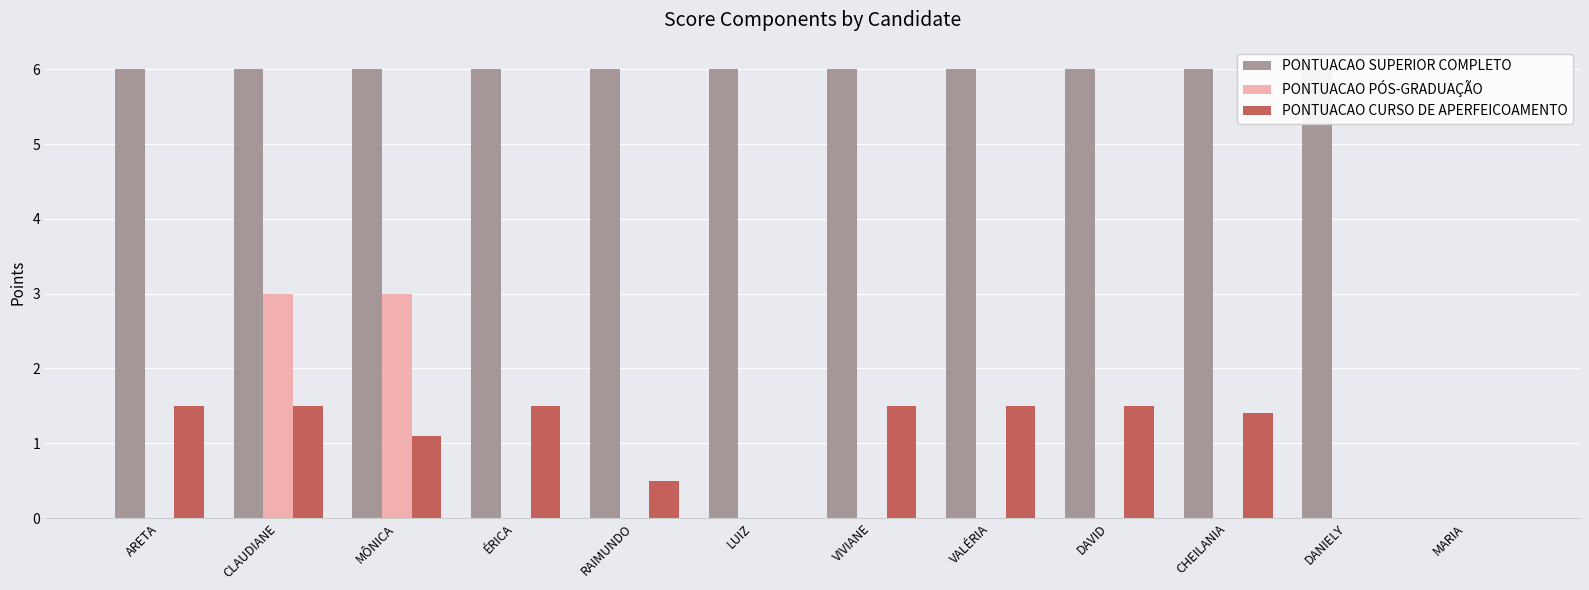

Reading left to right, transcribe all the data shown in this chart.

PONTUACAO SUPERIOR COMPLETO: ARETA=6.0	CLAUDIANE=6.0	MÔNICA=6.0	ÉRICA=6.0	RAIMUNDO=6.0	LUIZ=6.0	VIVIANE=6.0	VALÉRIA=6.0	DAVID=6.0	CHEILANIA=6.0	DANIELY=6.0	MARIA=0.0
PONTUACAO PÓS-GRADUAÇÃO: ARETA=0.0	CLAUDIANE=3.0	MÔNICA=3.0	ÉRICA=0.0	RAIMUNDO=0.0	LUIZ=0.0	VIVIANE=0.0	VALÉRIA=0.0	DAVID=0.0	CHEILANIA=0.0	DANIELY=0.0	MARIA=0.0
PONTUACAO CURSO DE APERFEICOAMENTO: ARETA=1.5	CLAUDIANE=1.5	MÔNICA=1.1	ÉRICA=1.5	RAIMUNDO=0.5	LUIZ=0.0	VIVIANE=1.5	VALÉRIA=1.5	DAVID=1.5	CHEILANIA=1.4	DANIELY=0.0	MARIA=0.0